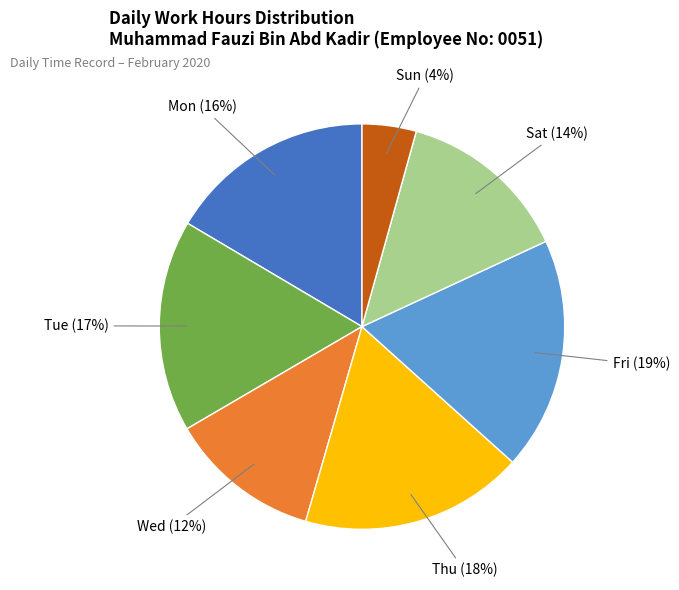

Is there a majority slice in this chart?

No